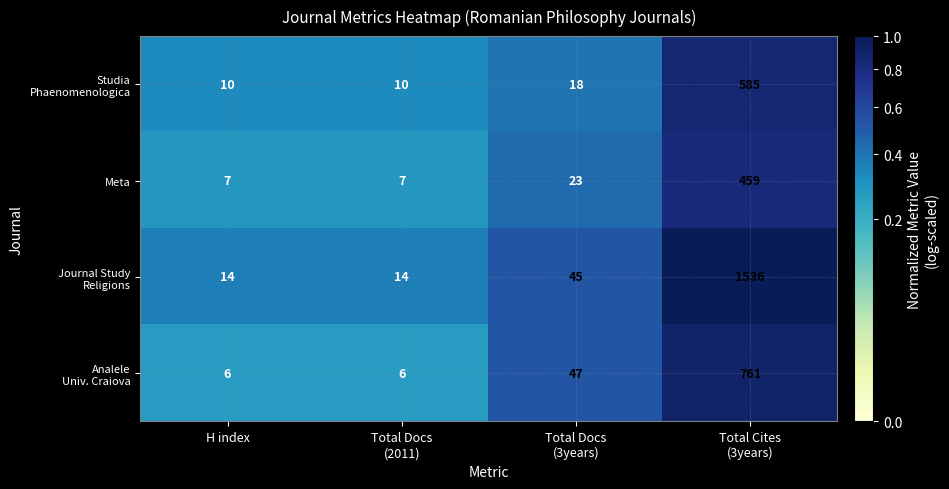

What is the greatest value displayed?

1536